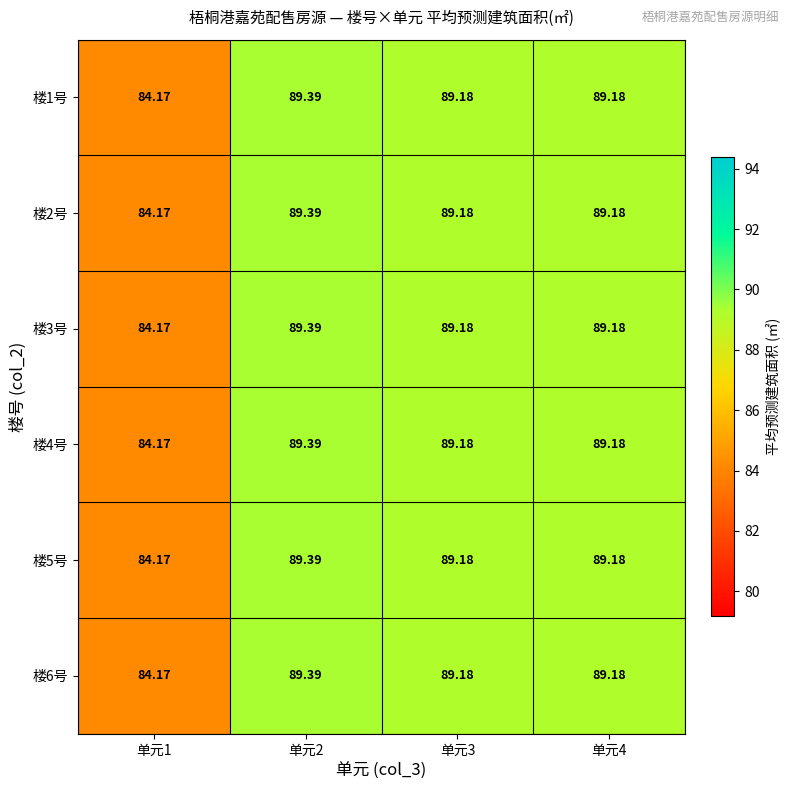

Is the value of 楼2号 at 单元2 greater than the value of 楼3号 at 单元1?

Yes